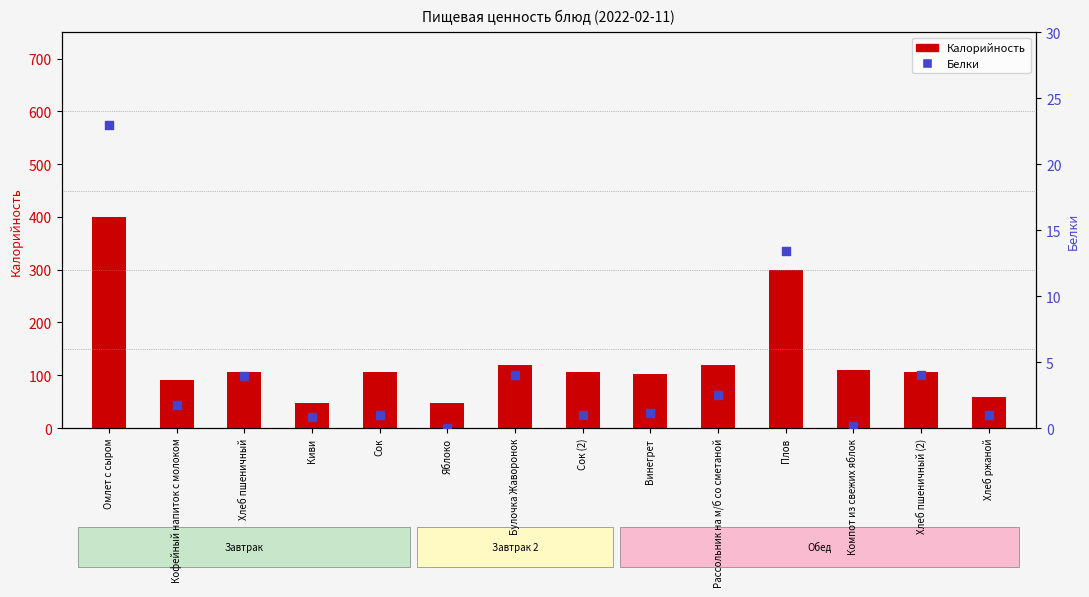

What are all the series names shown in the legend?

Калорийность, Белки